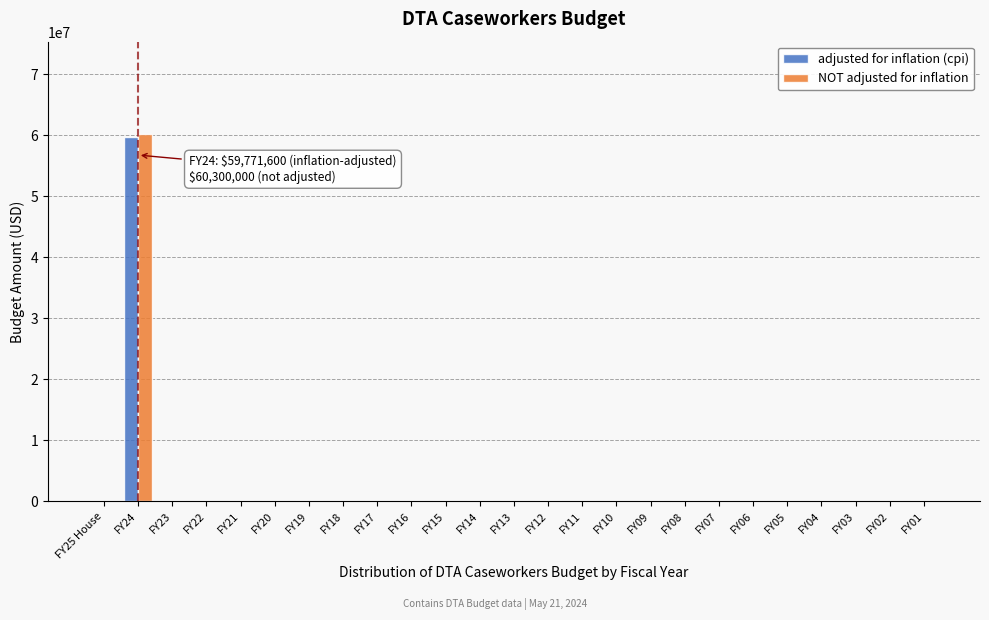

The value of NOT adjusted for inflation at FY17 is -20005925. True or false?

False